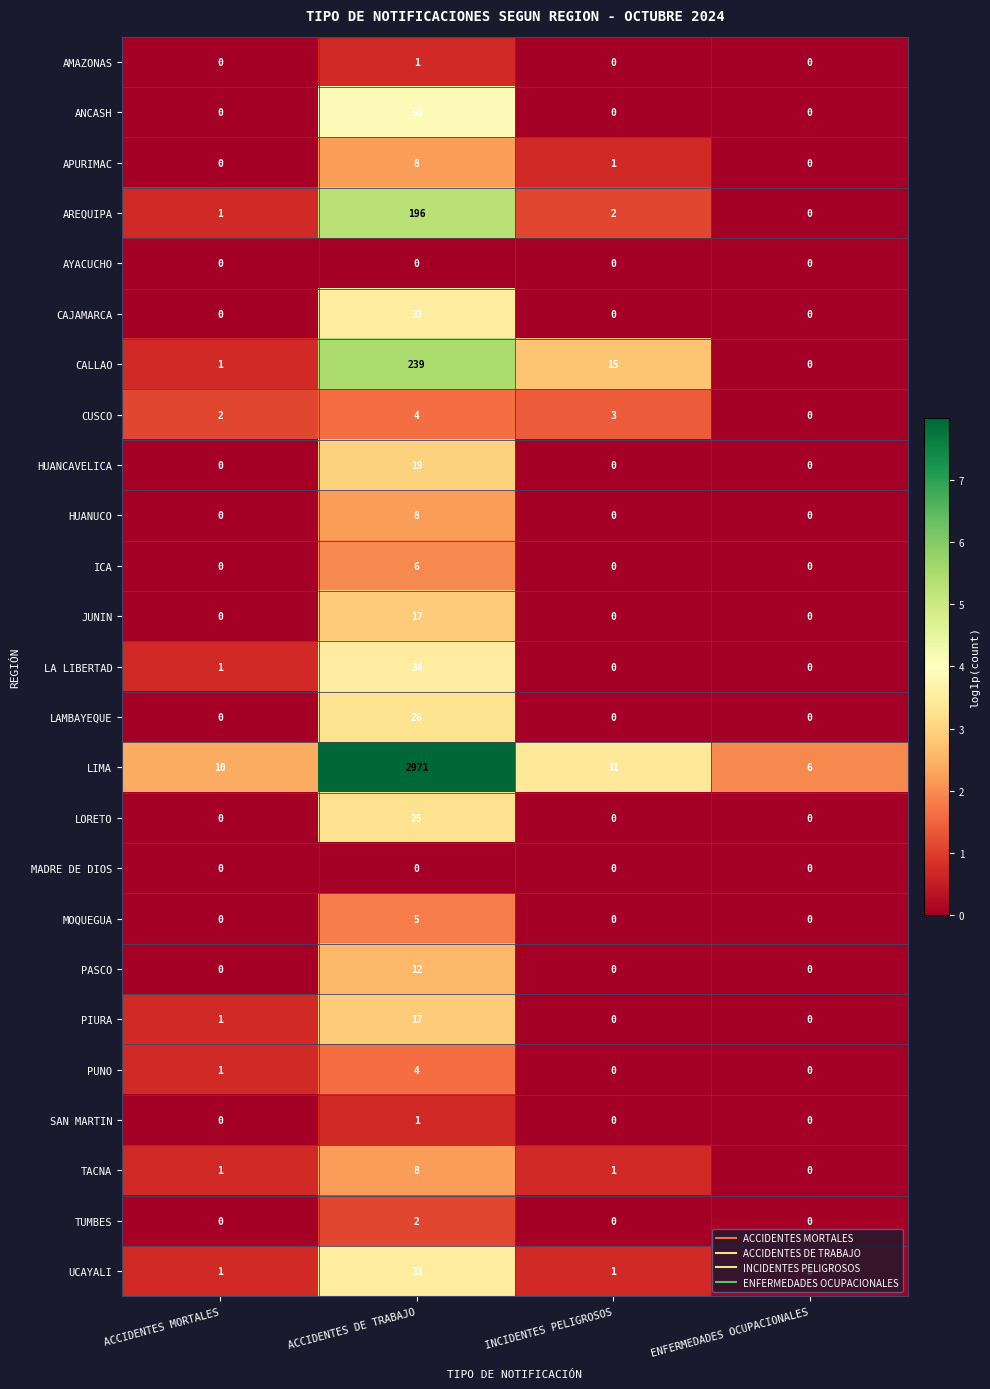

What is the maximum value for PUNO?

4